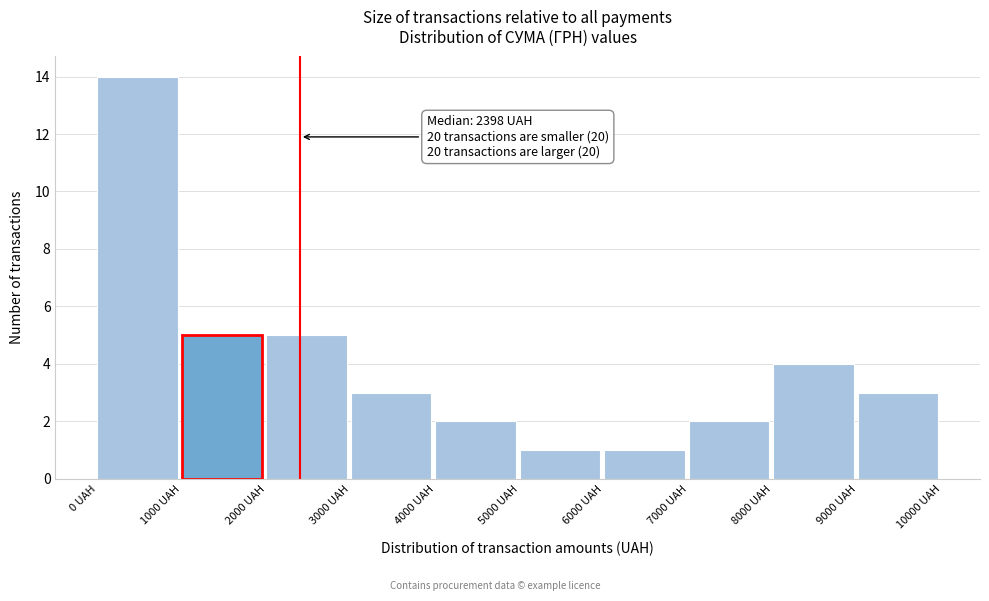

Over which range of the x-axis is the bar tallest?

0 to 1000